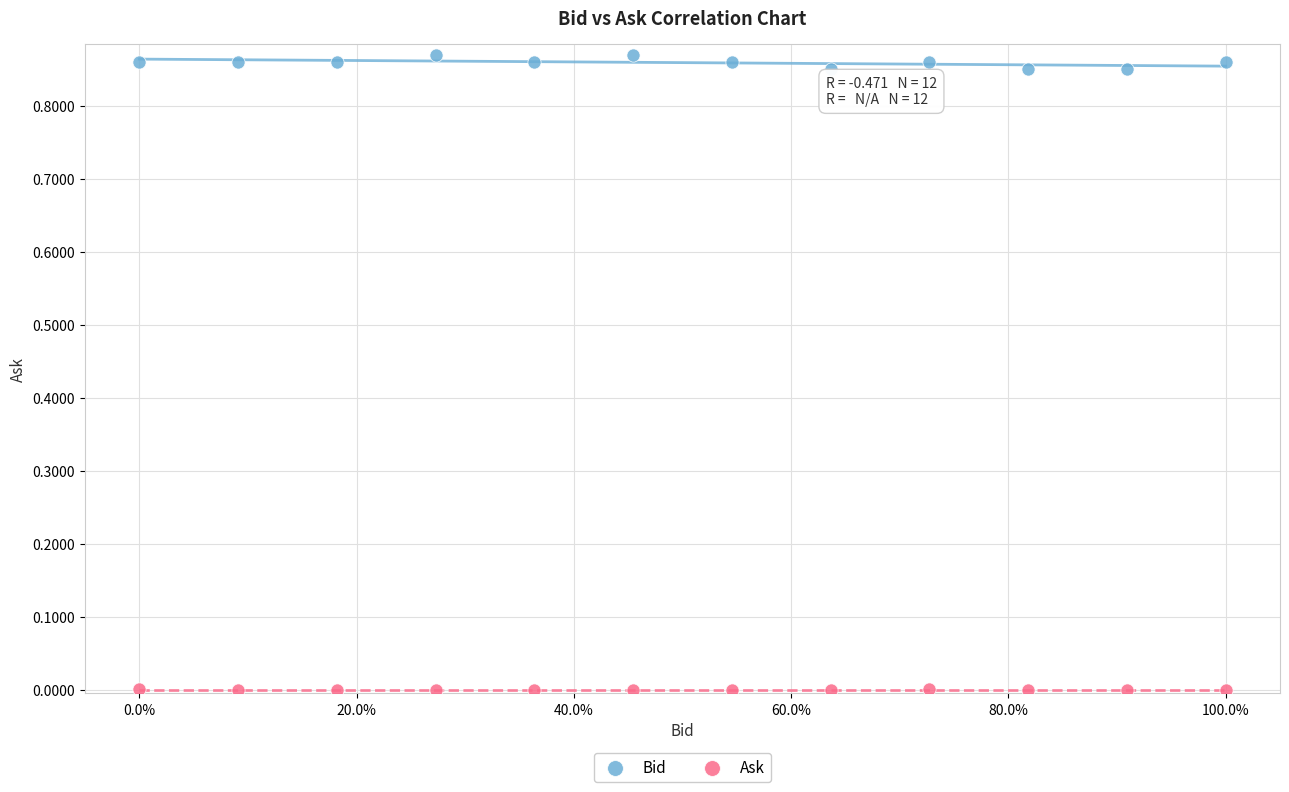

Across all data points, what is the range of X values (max minus min)?

1.0